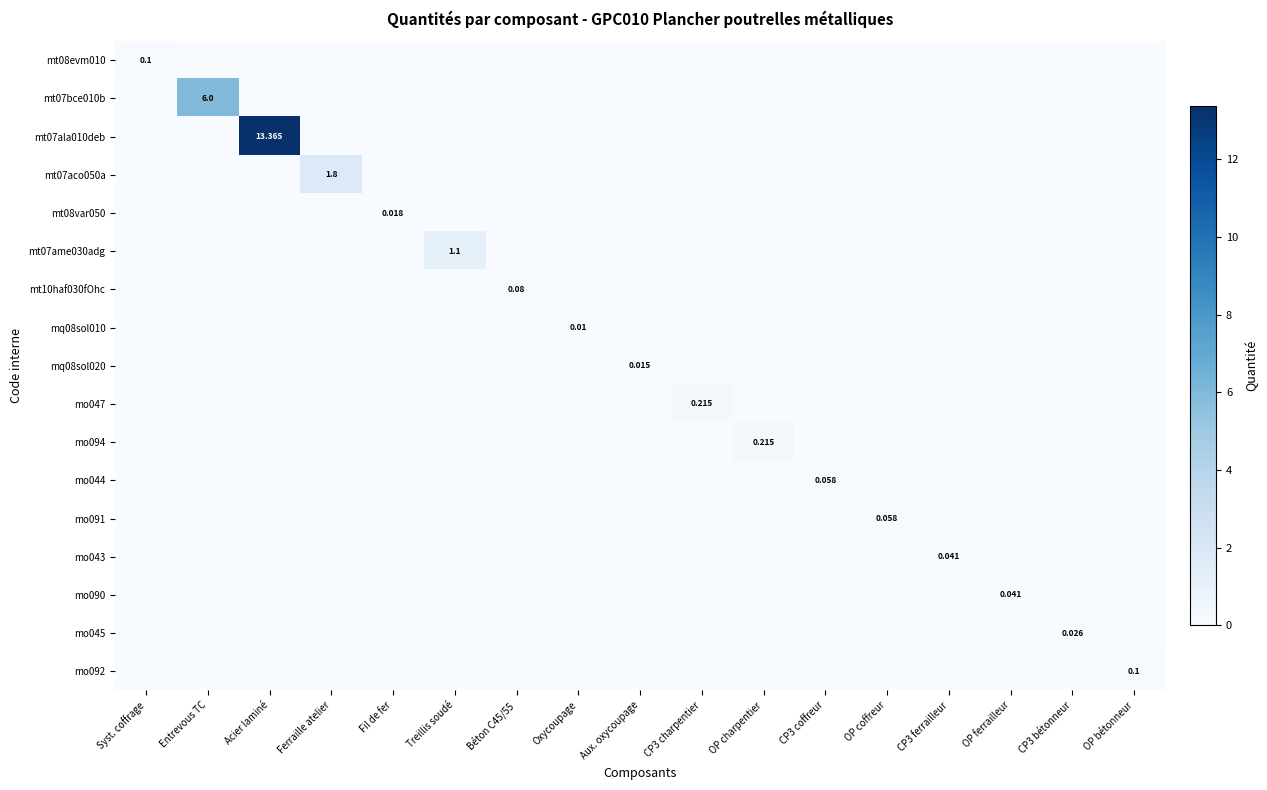

How many data points in mo094 are above 0?

1